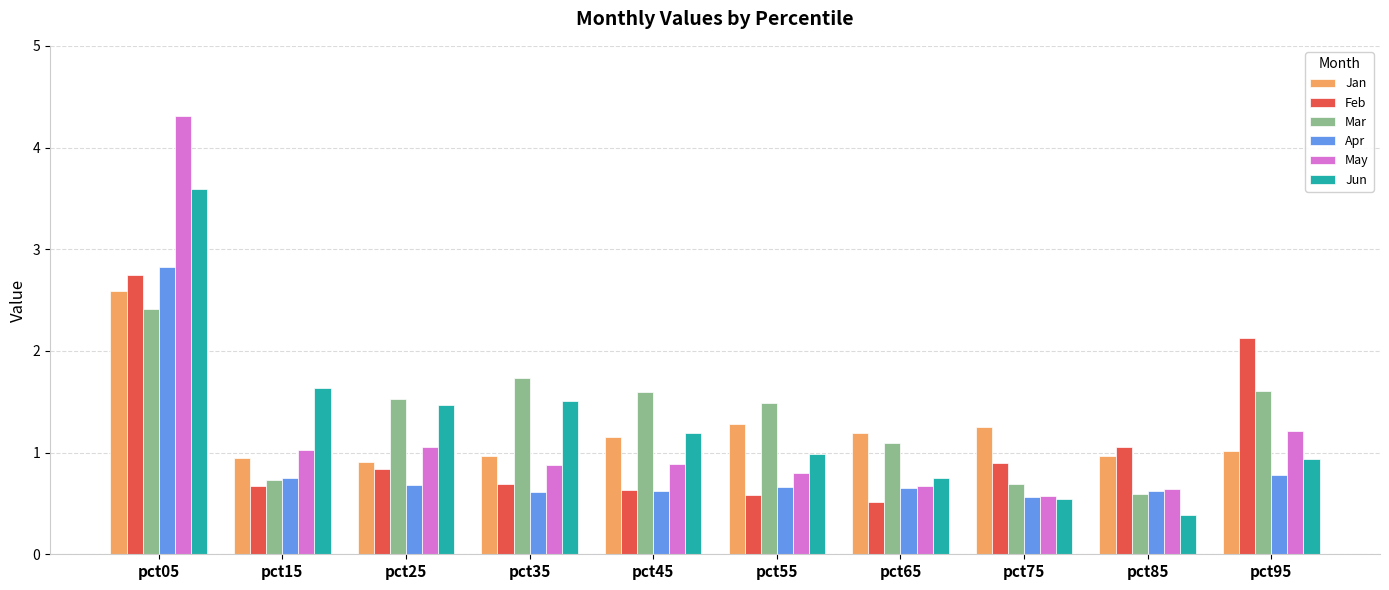

Count the number of categories in the chart.

10